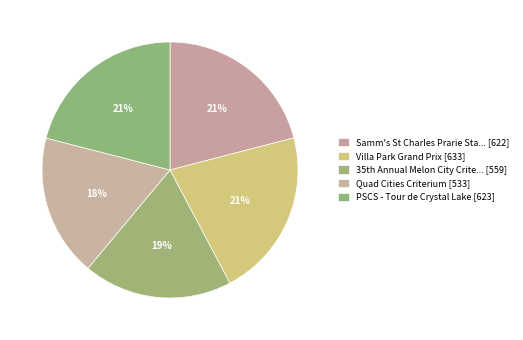

Is there a majority slice in this chart?

No